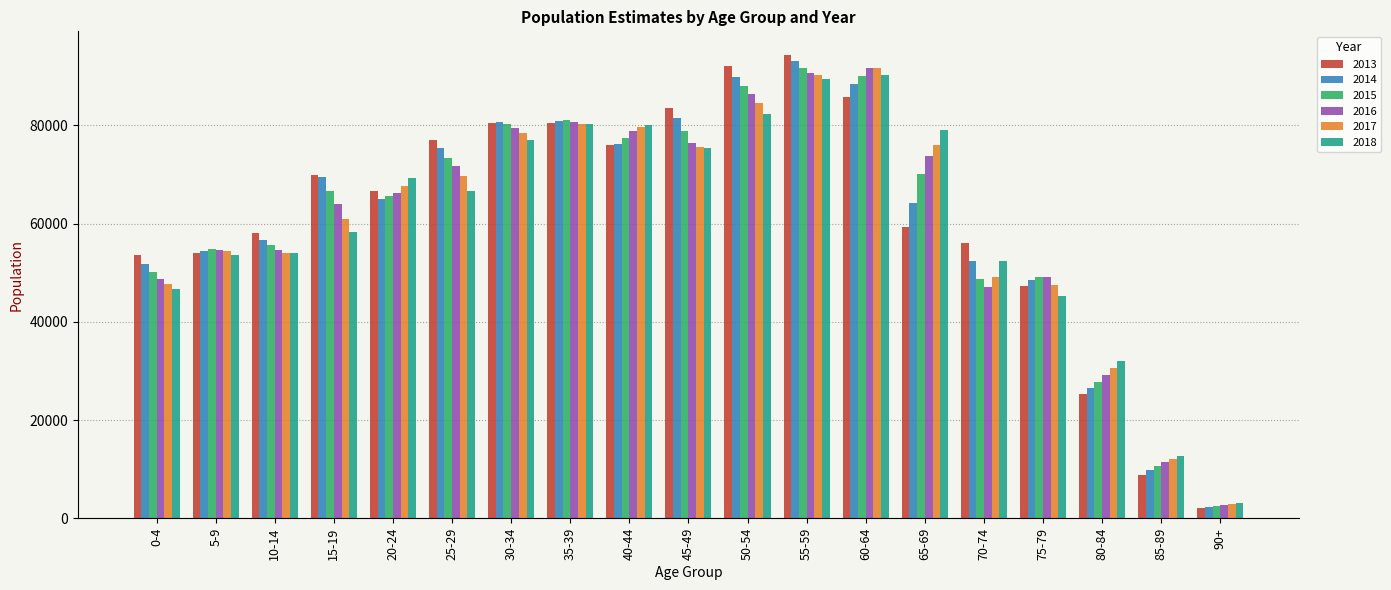

What is the difference between the highest and lowest values at 55-59?

5033